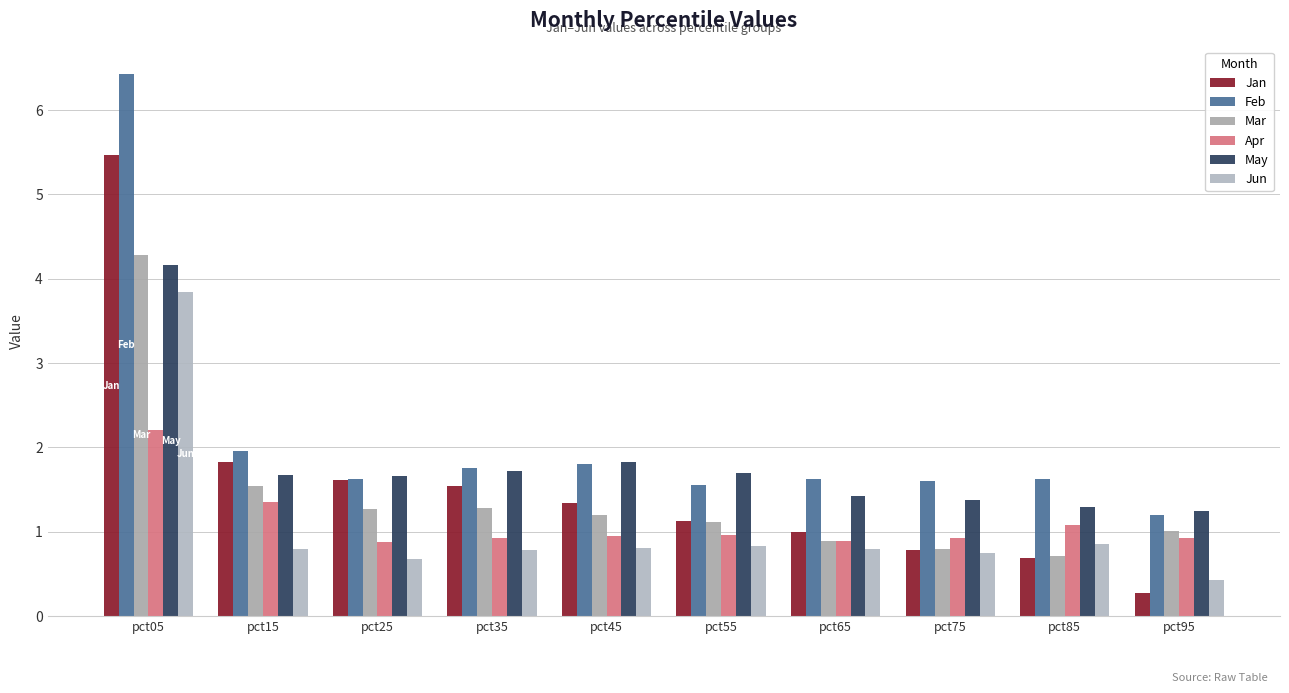

What are all the series names shown in the legend?

Jan, Feb, Mar, Apr, May, Jun